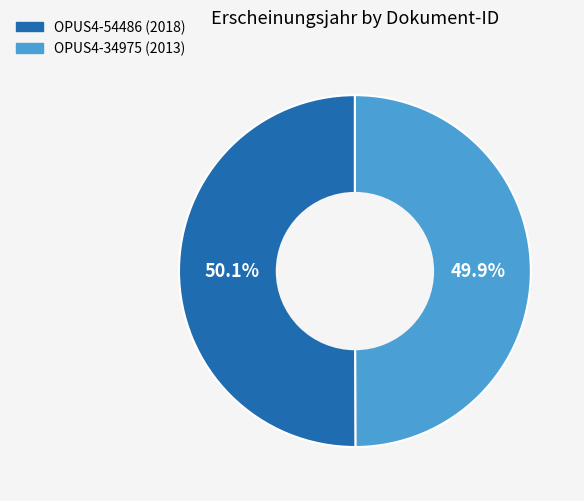

What is the total percentage of OPUS4-54486 (2018) and OPUS4-34975 (2013)?

100.0%